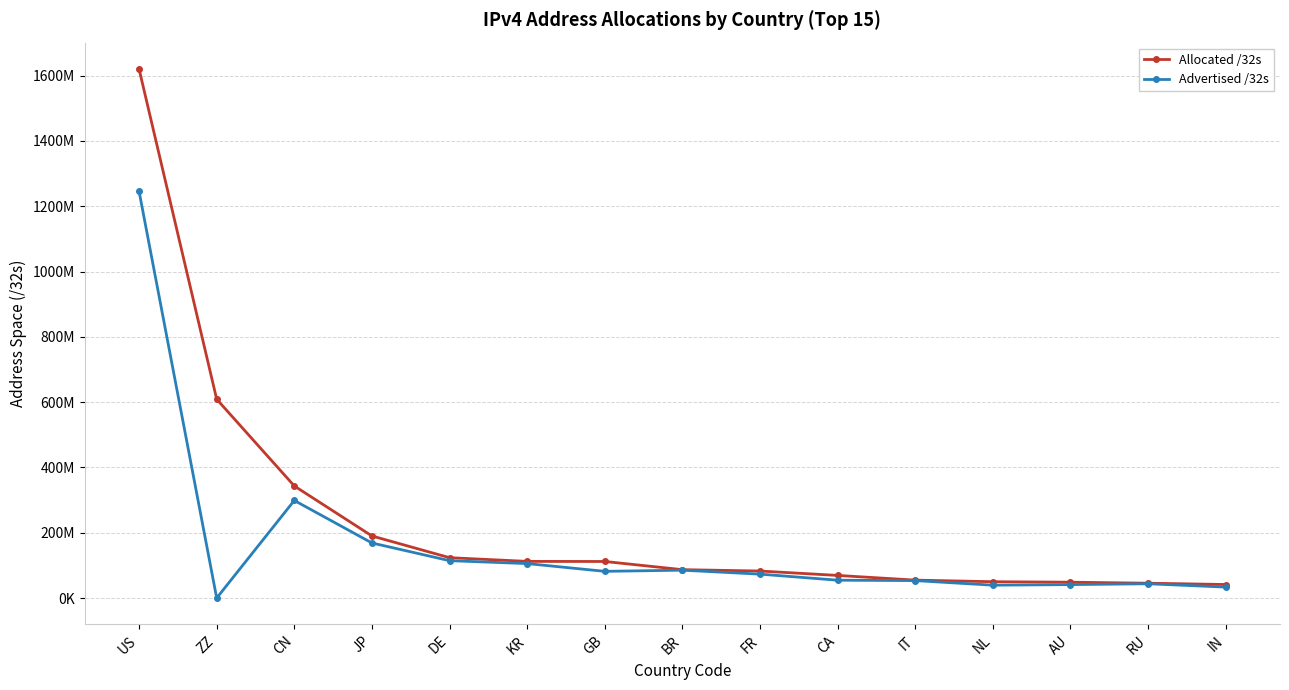

Does the chart have visible grid lines?

Yes